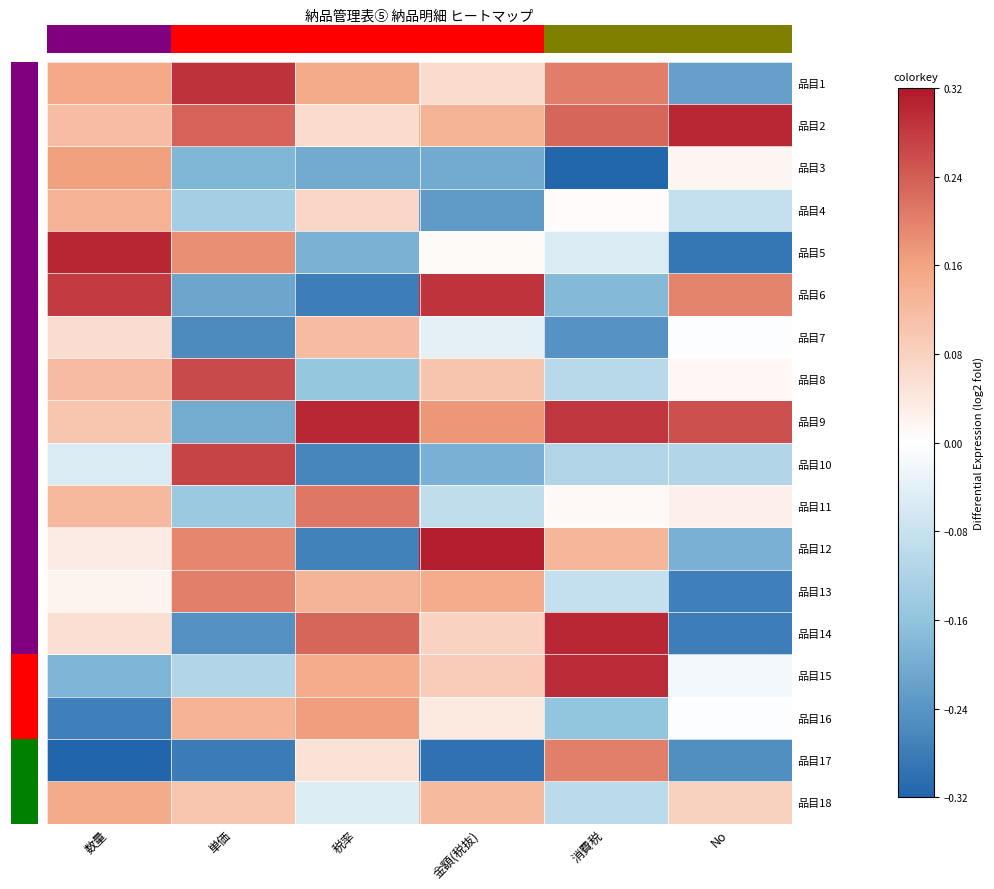

At which category is the sum across all series the highest?

数量